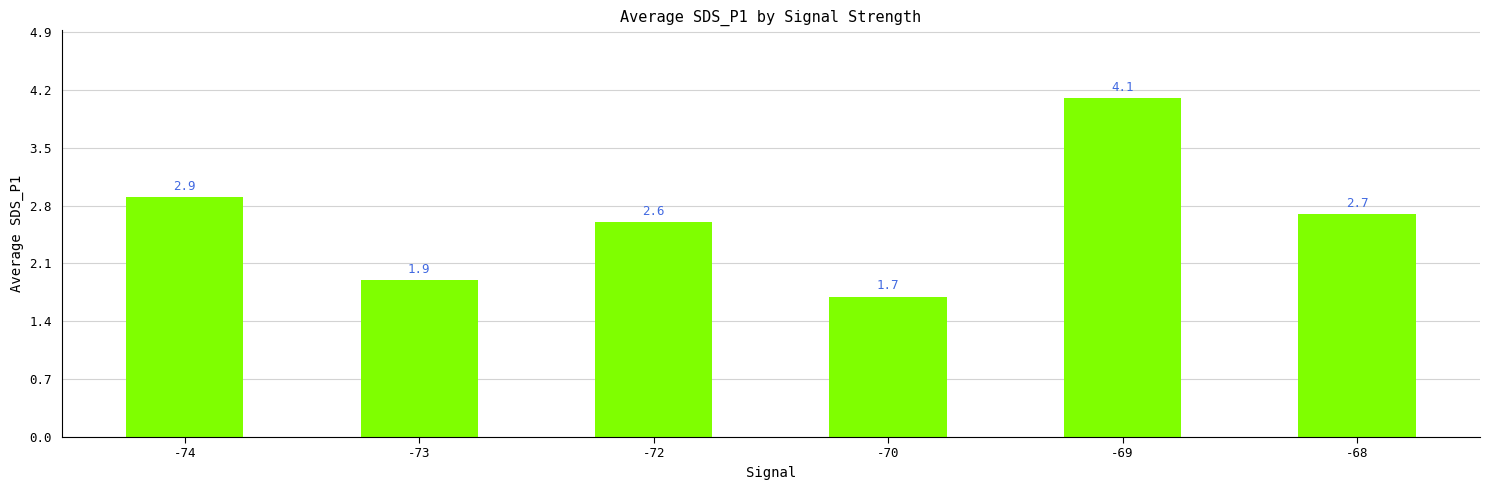

What is the value of the 1st bar from the left?

2.9